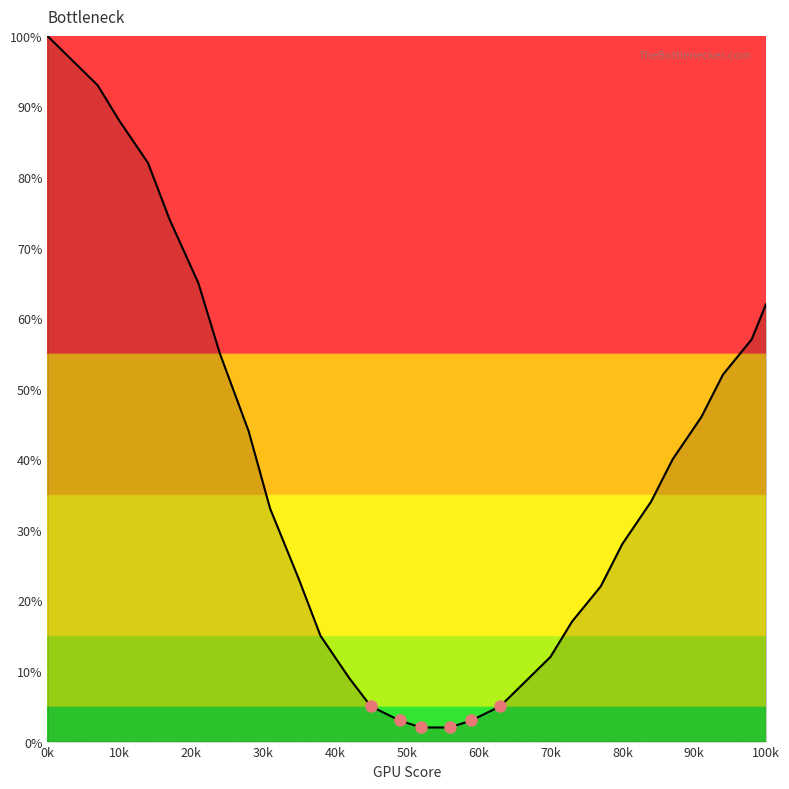

Reading right to left, transcribe all the data shown in this chart.

62	57	52	46	40	34	28	22	17	12	8	5	3	2	2	3	5	9	15	23	33	44	55	65	74	82	88	93	97	100